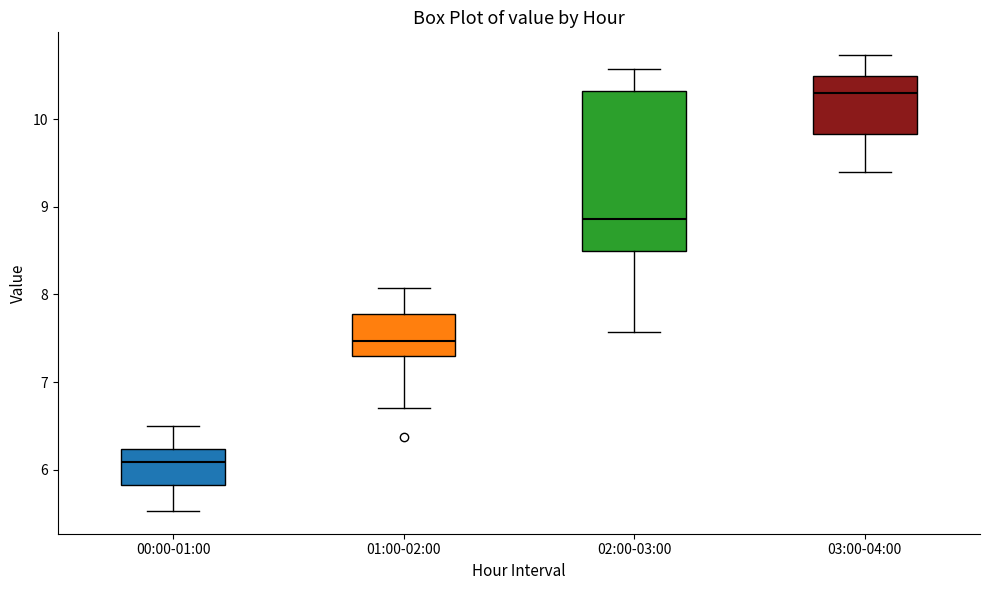

Which box has the lowest median line?

00:00-01:00